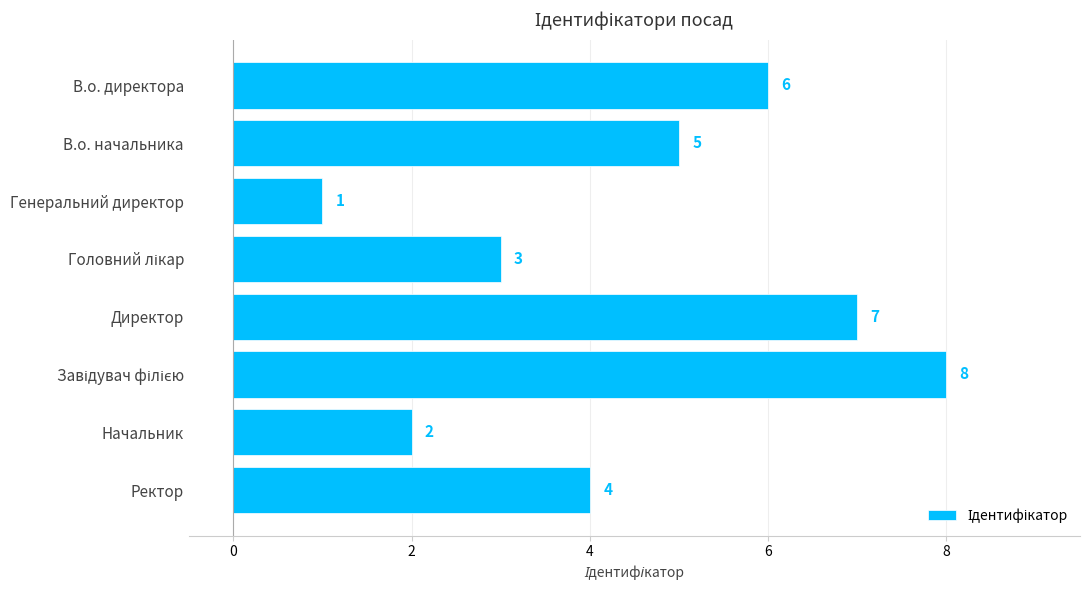

Does the chart contain any negative values?

No